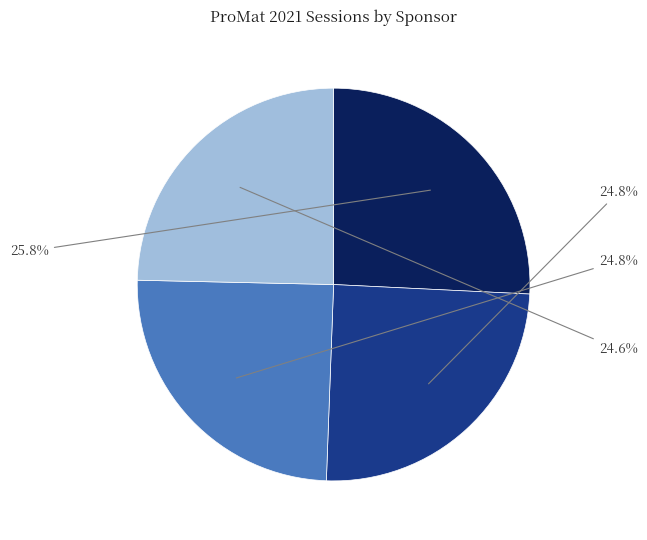

Is there any slice that represents more than half of the pie?

No